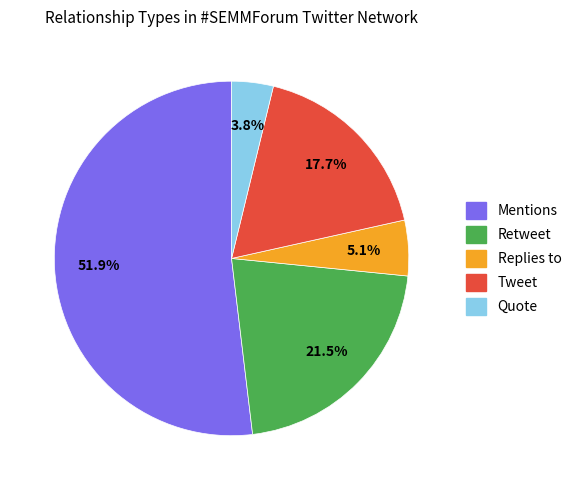

True or false: Tweet accounts for 32% of the total.

False